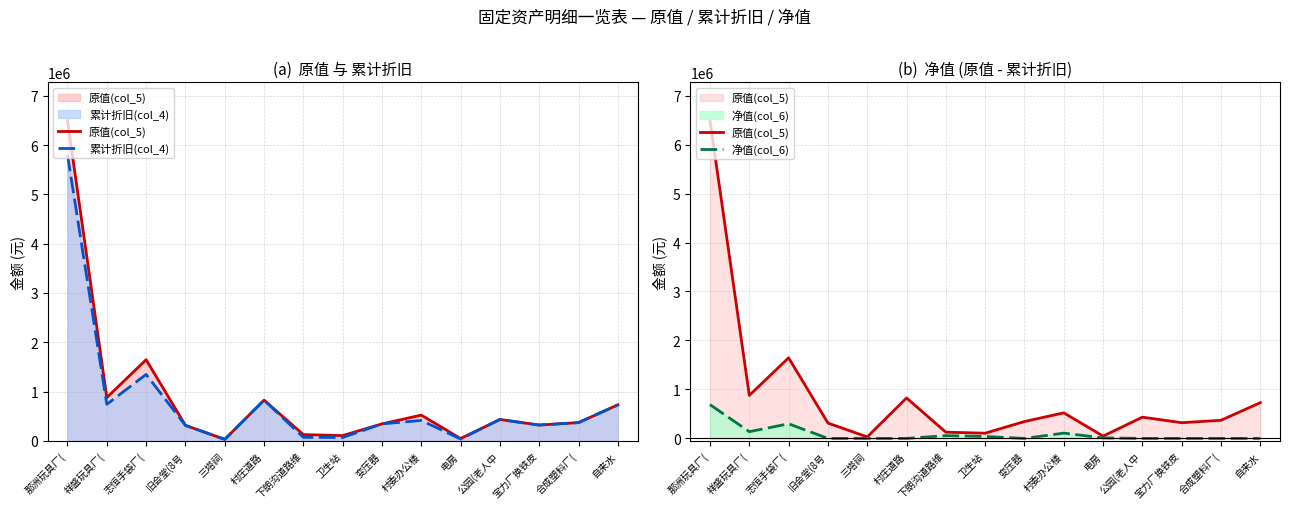

Which label corresponds to the smallest value in the chart?

旧会堂(8号